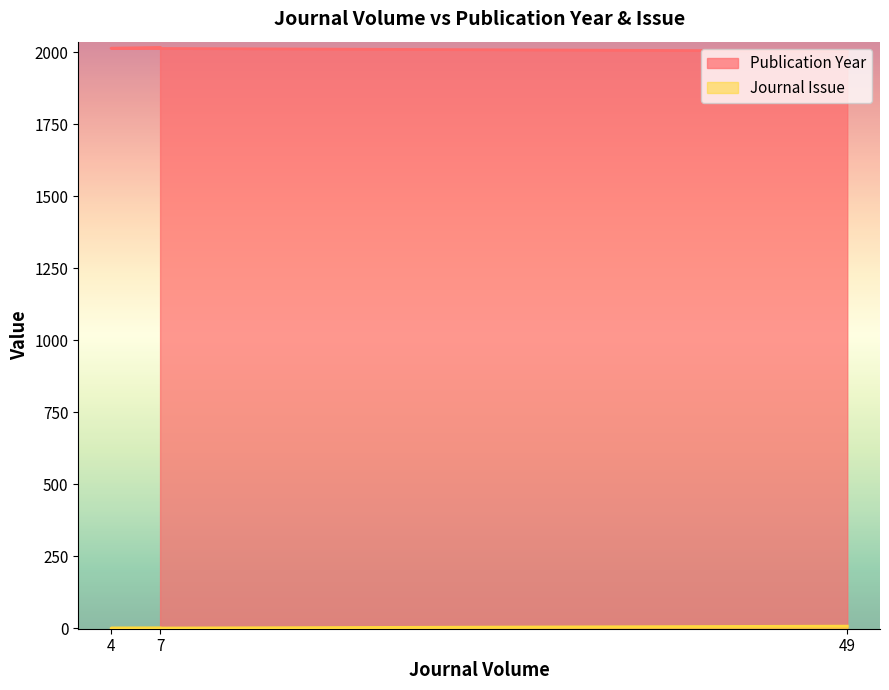

Reading left to right, what are all the values shown in this chart?

Publication Year: 49=2004	4=2014	7=2017
Journal Issue: 49=8	4=1	7=1